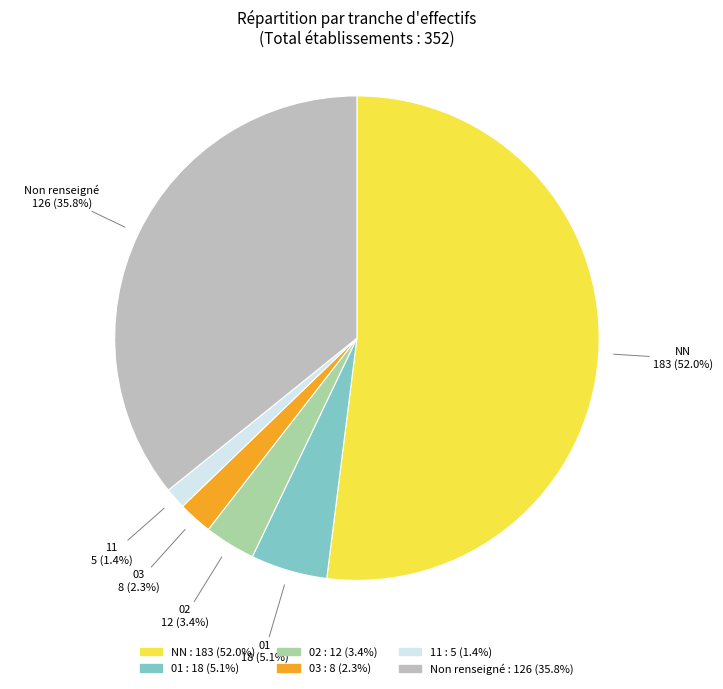

What percentage is NOT represented by 11?

98.6%